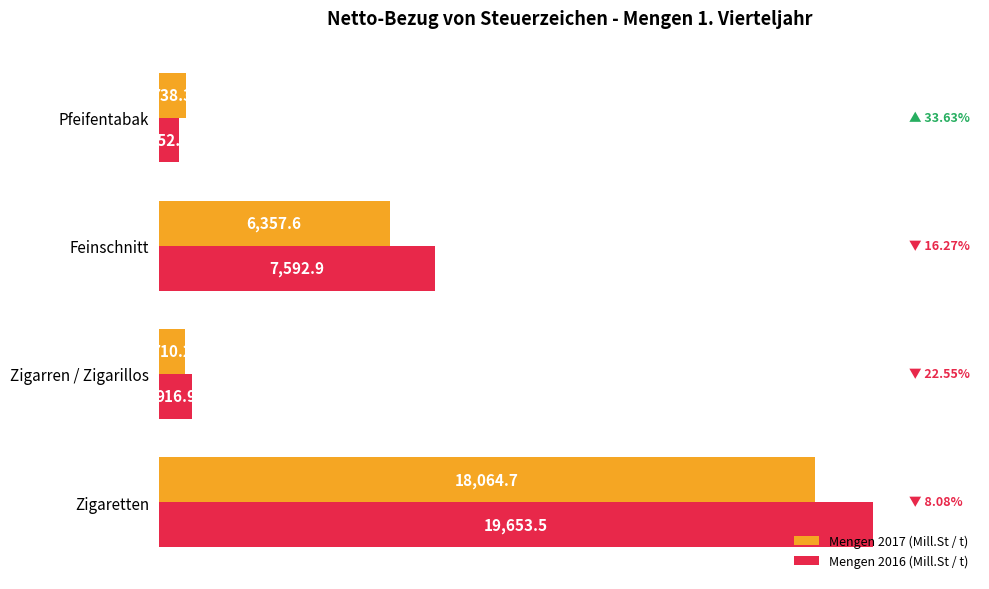

What are all the series names shown in the legend?

Mengen 2017 (Mill.St / t), Mengen 2016 (Mill.St / t)